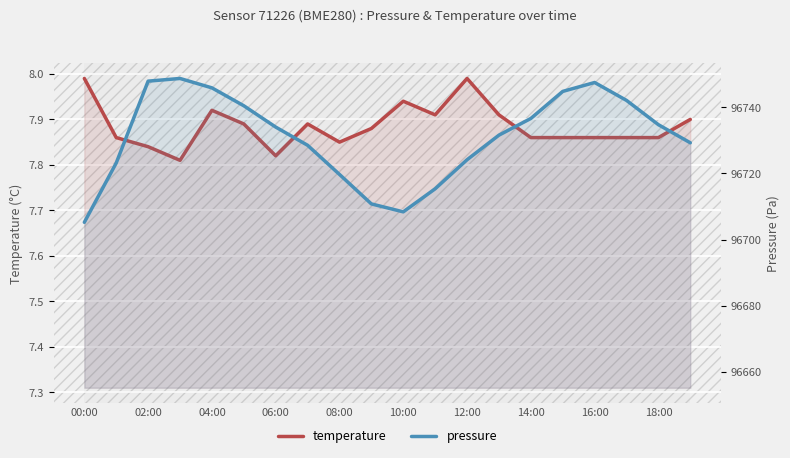

The pressure series shows 154434.0 at 14:00. True or false?

False